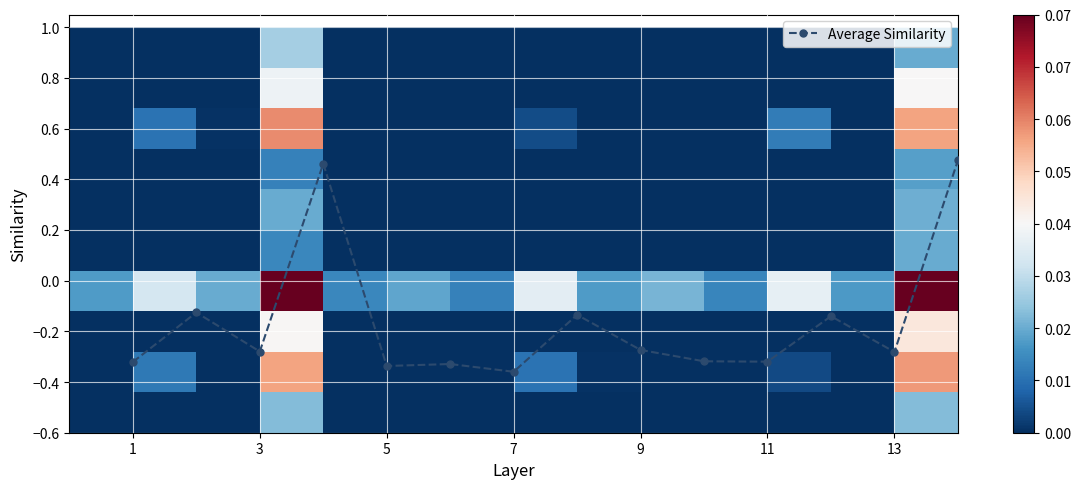

What is the average value of the Average Similarity series?

-0.2